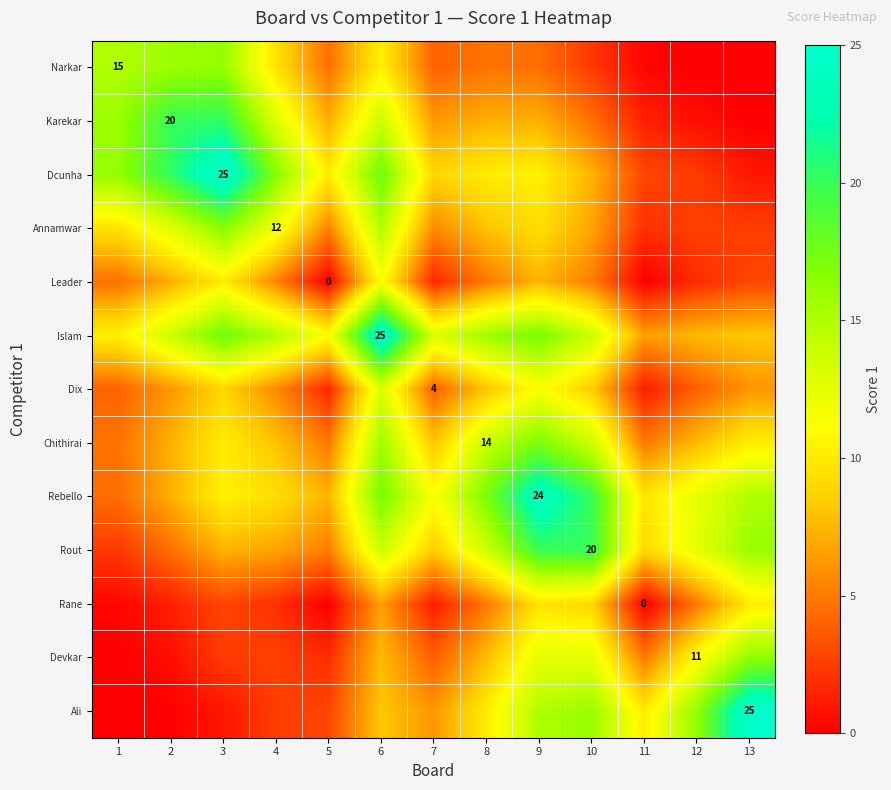

How many values in Ali are above zero?

11